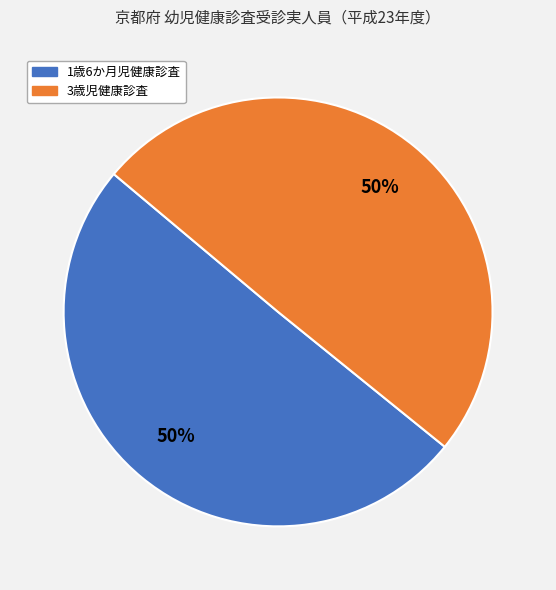

To the nearest percent, what is the combined percentage of 1歳6か月児健康診査 and 3歳児健康診査?

100%